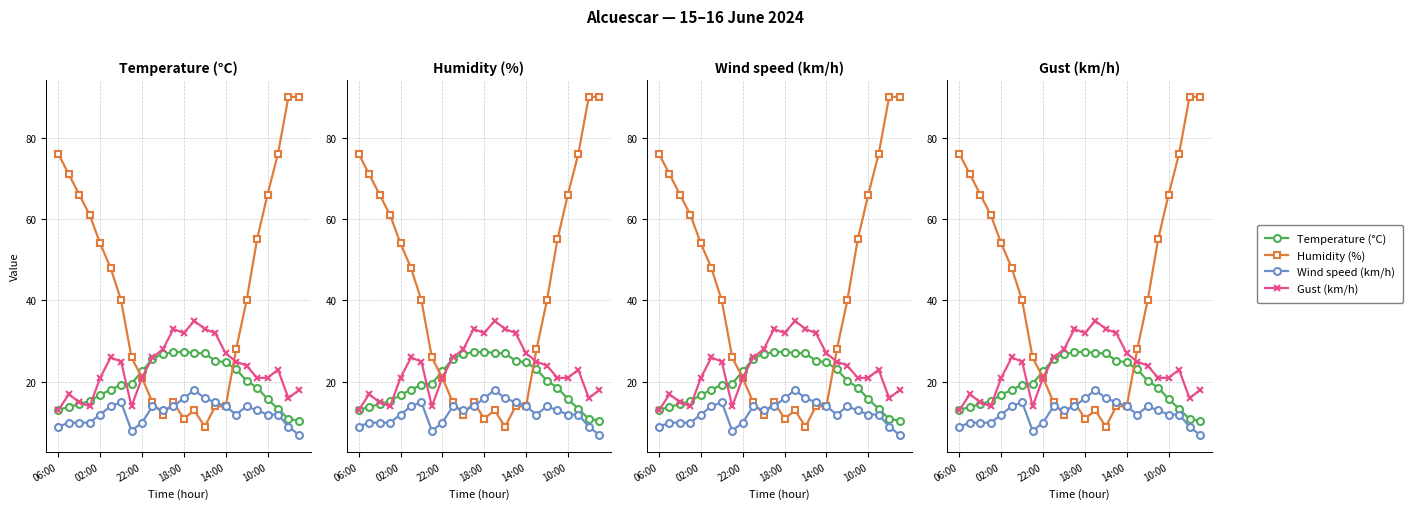

What is the lowest value of the Wind speed (km/h) series?

7.0